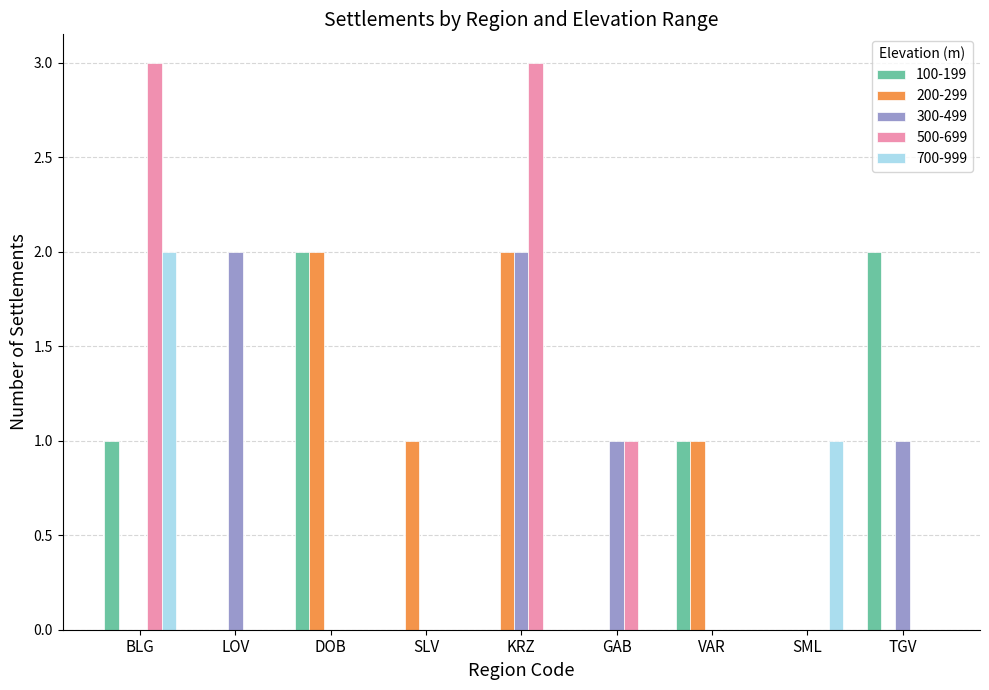

Between GAB and TGV, which series saw the biggest shift?

100-199